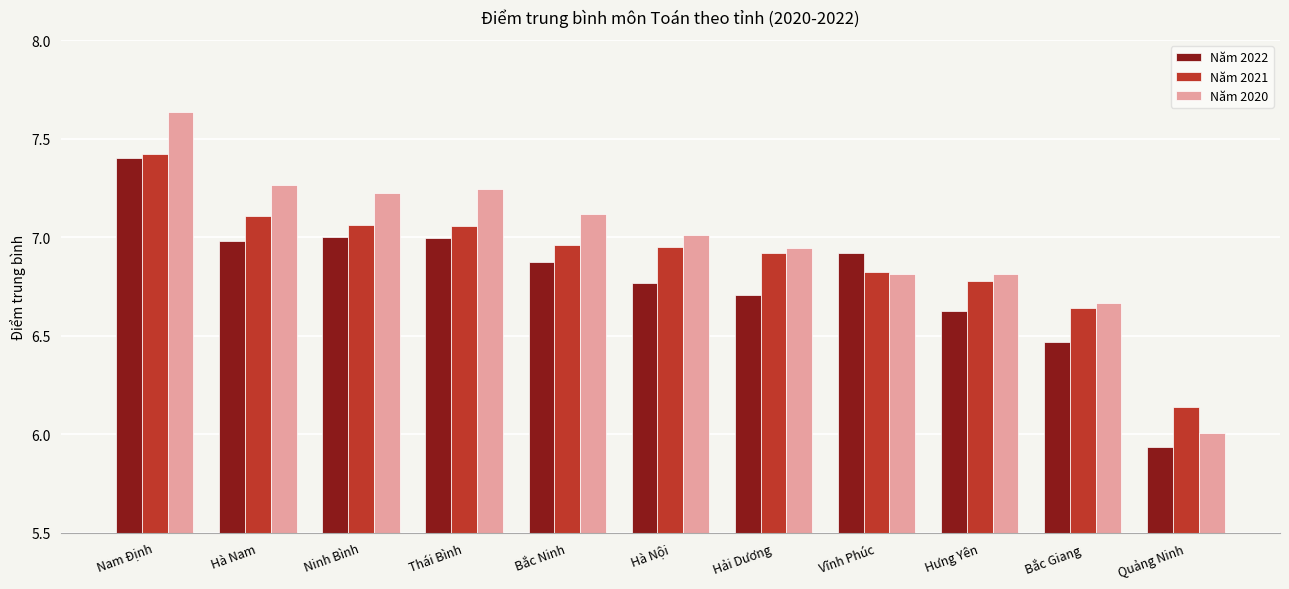

What is the difference between the maximum and minimum values in the Năm 2021 series?

1.3